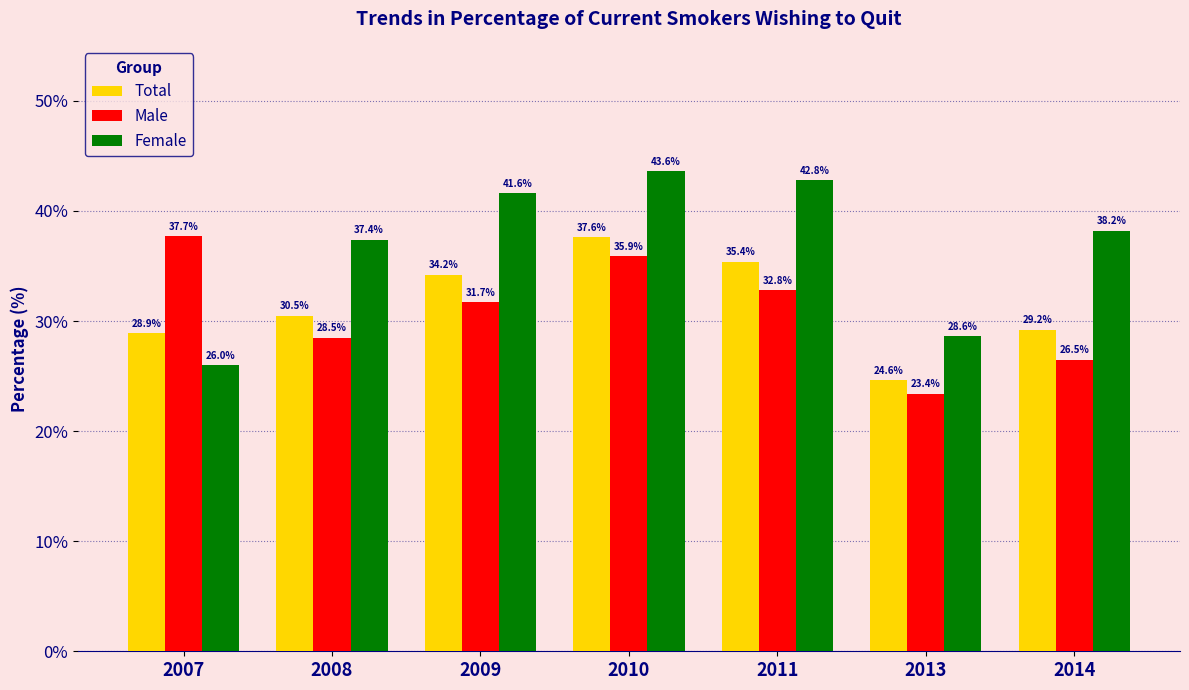

The value of Female at 2008 is 49.1. True or false?

False